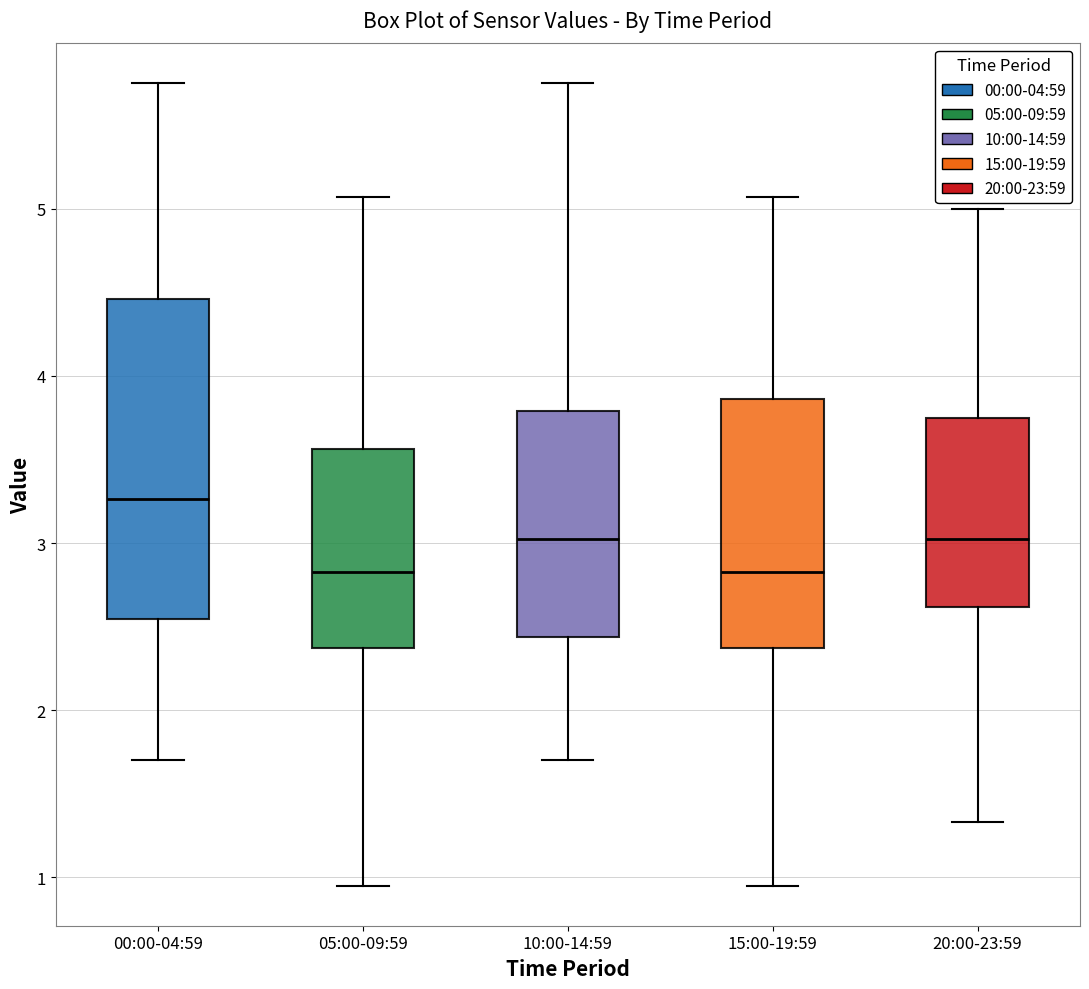

Reading left to right, read every box against the y-axis: the position of its median line, the range the box covers, and the ends of its whiskers. The values are not printed on the chart, so give them approximately, as read against the axis.

00:00-04:59: median 3.3, box 2.5 to 4.5, whiskers 1.7 to 5.8
05:00-09:59: median 2.8, box 2.4 to 3.6, whiskers 1.0 to 5.1
10:00-14:59: median 3.0, box 2.4 to 3.8, whiskers 1.7 to 5.8
15:00-19:59: median 2.8, box 2.4 to 3.9, whiskers 1.0 to 5.1
20:00-23:59: median 3.0, box 2.6 to 3.8, whiskers 1.3 to 5.0